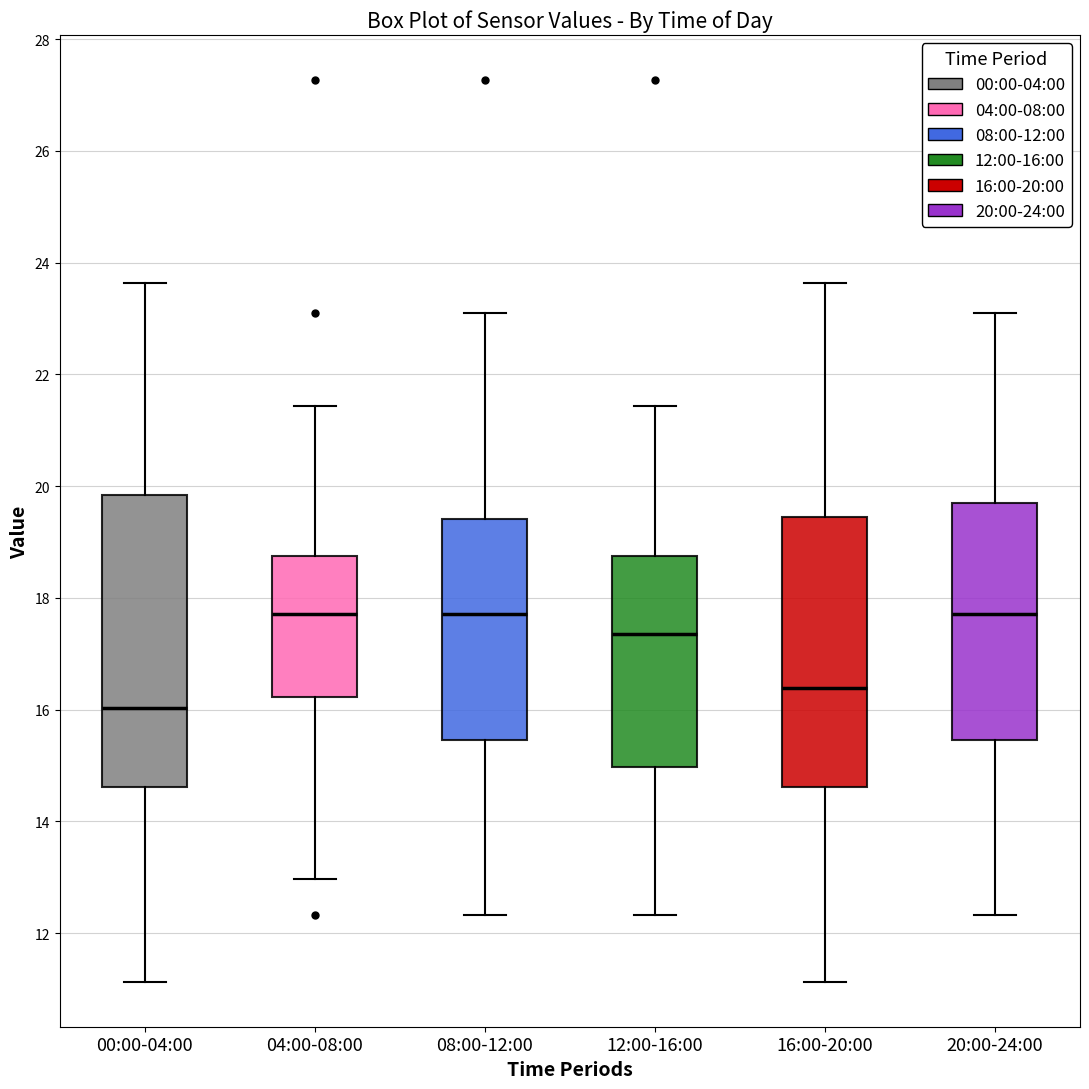

Which box is the tallest, from its lower edge to its upper edge?

00:00-04:00